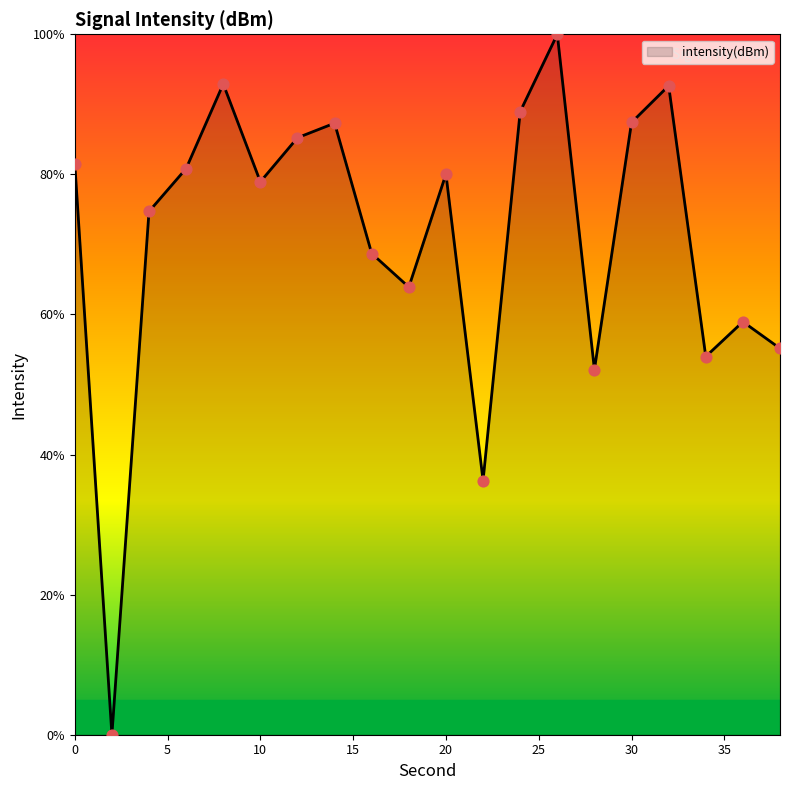

What is the difference between the maximum and minimum values?

100.0